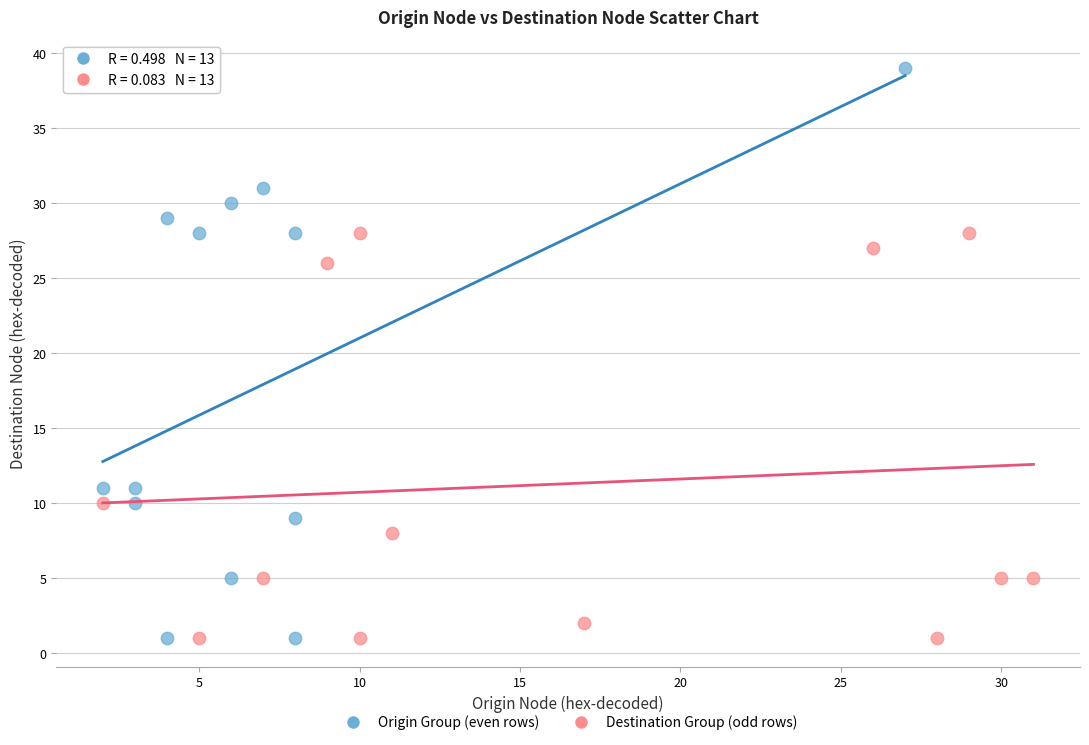

Which series reaches the maximum Y coordinate?

Origin Group (even rows)